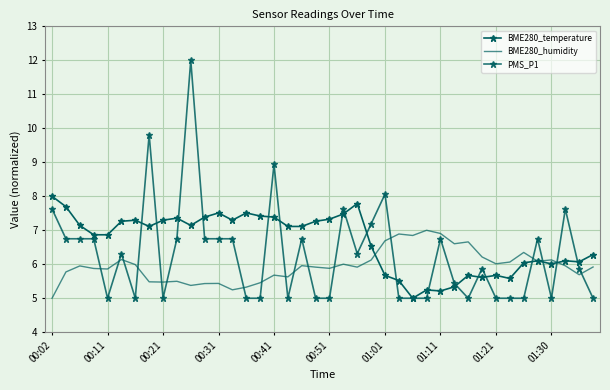

Which series ends up on top after the final intersection of PMS_P1 and BME280_temperature?

BME280_temperature